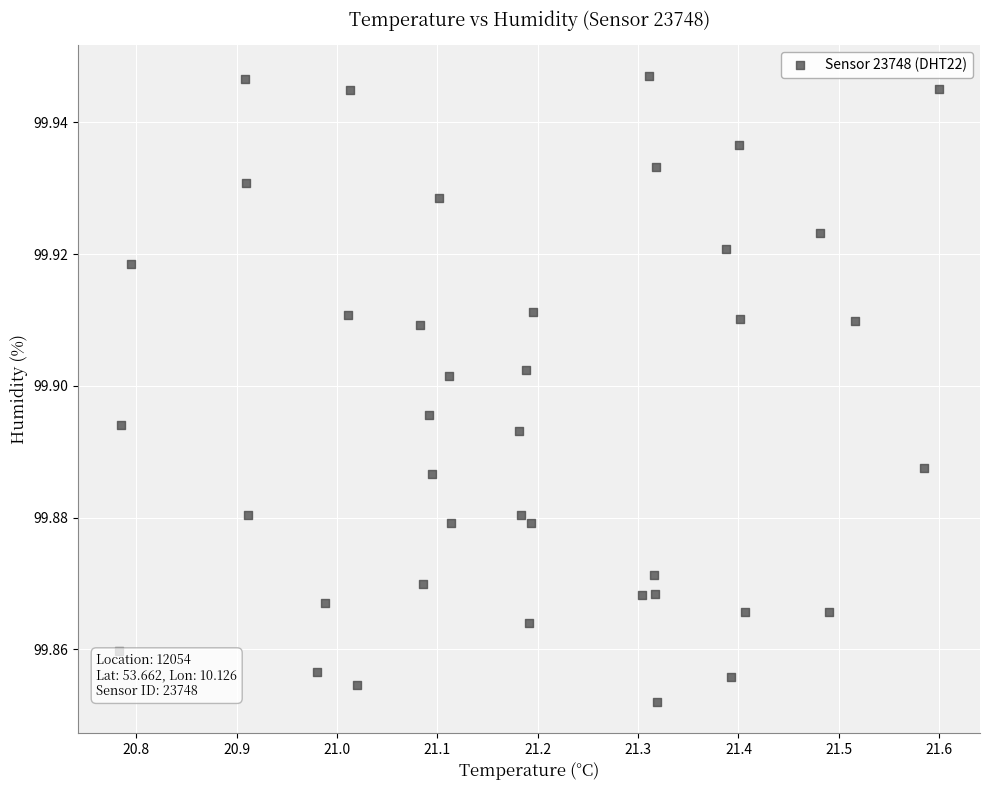

What is the range of X values (max minus min)?

0.8